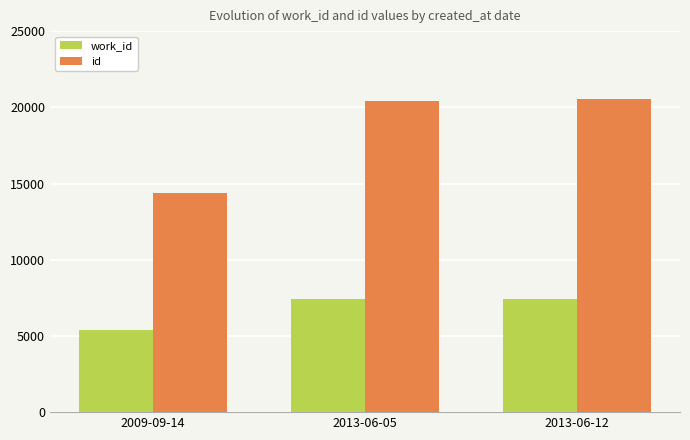

At which label is work_id closest to 6388?

2013-06-05